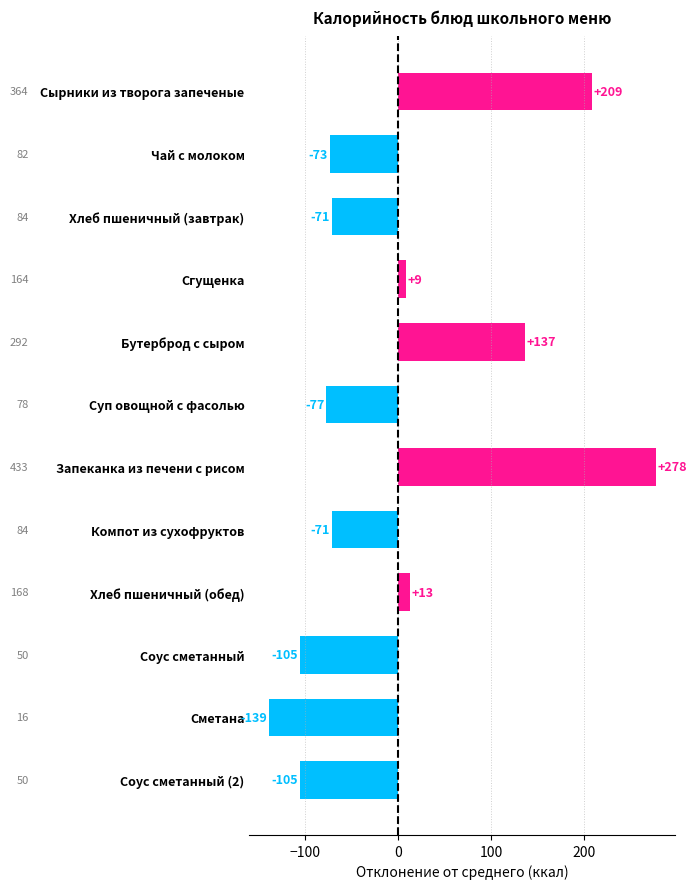

How many values are above zero?

5